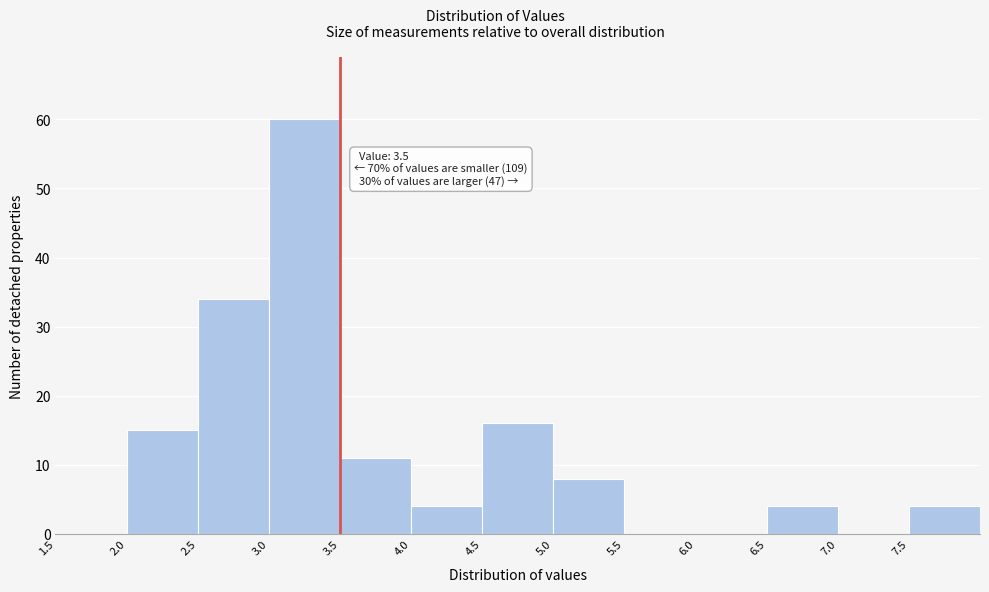

Over which range of the x-axis is the bar tallest?

3.0 to 3.5